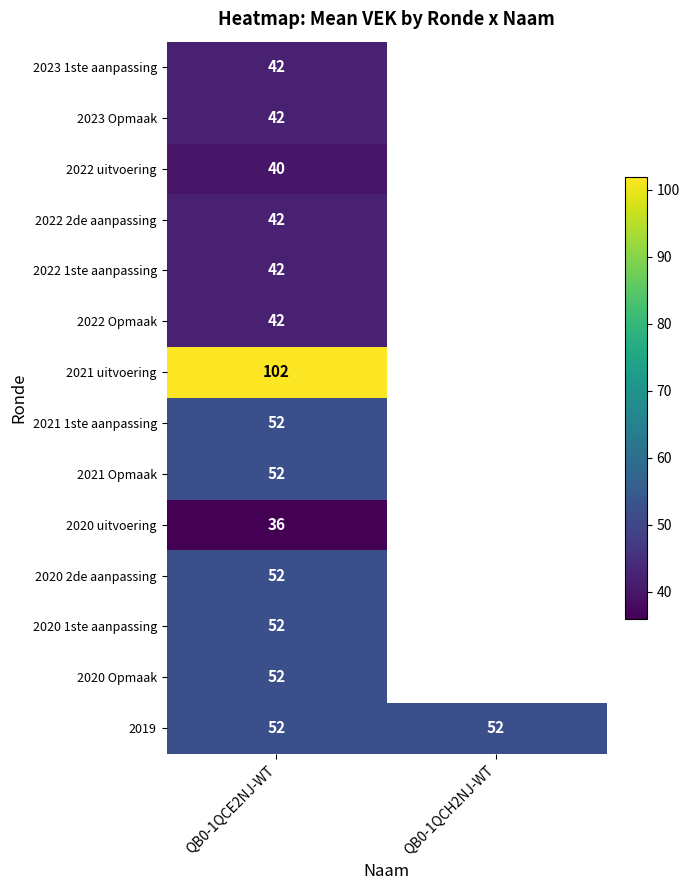

The 2023 Opmaak series shows 42 at QB0-1QCE2NJ-WT. True or false?

True